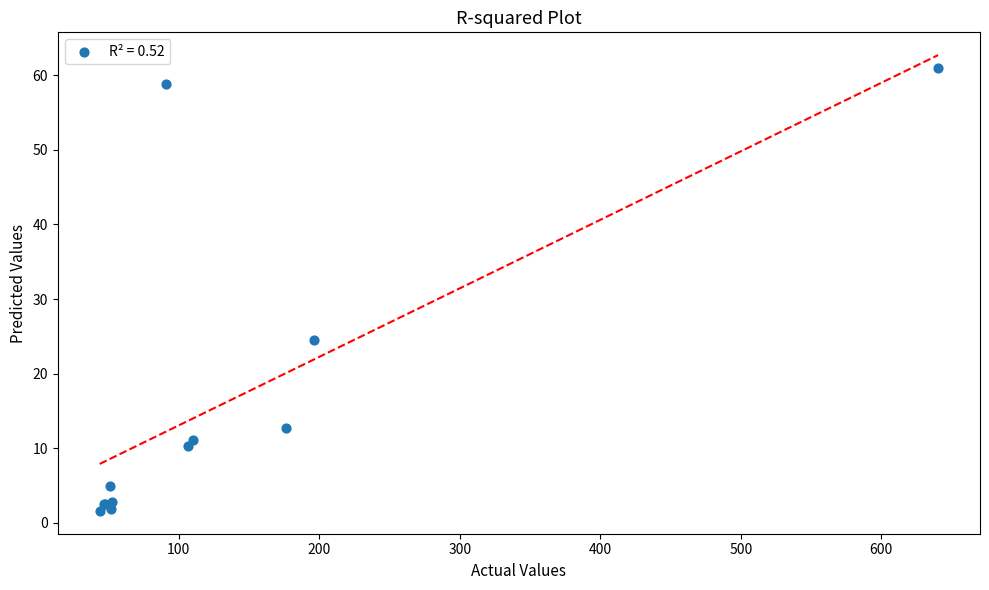

What Y value in the scatter plot is closest to 31?

24.5